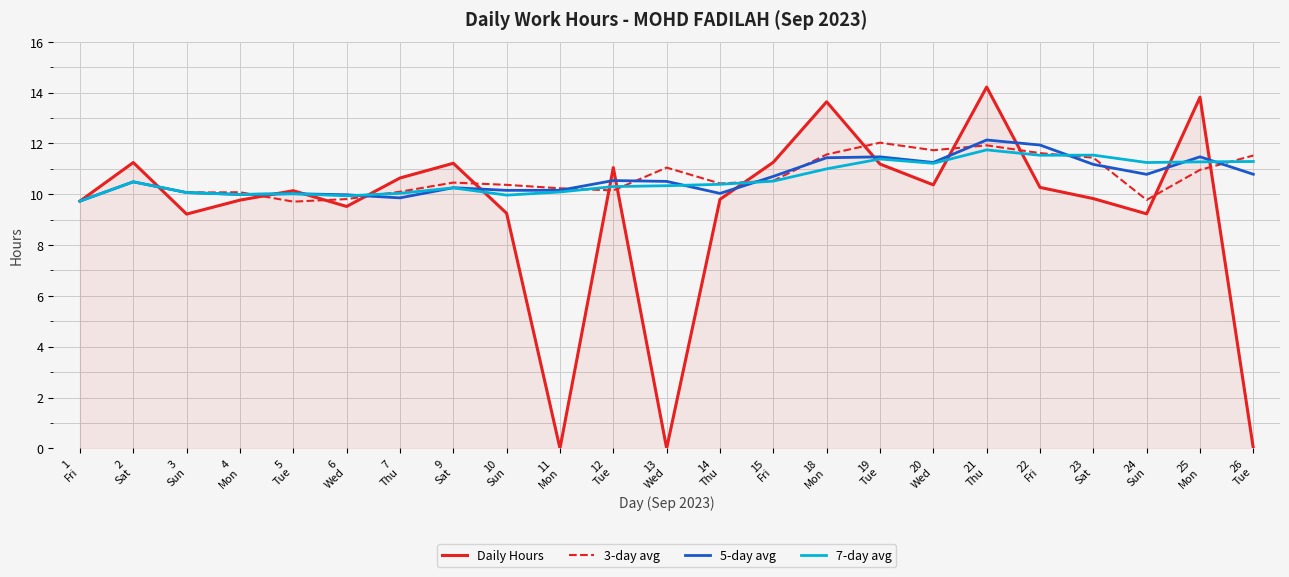

How many lines are shown in the chart?

4